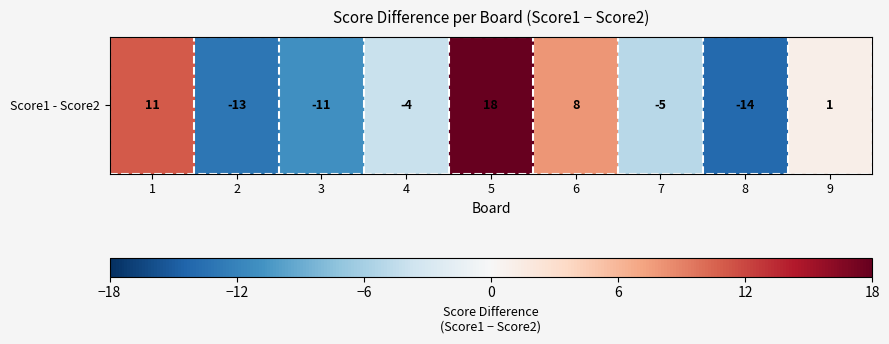

What is the difference between the second highest and second lowest values?

24